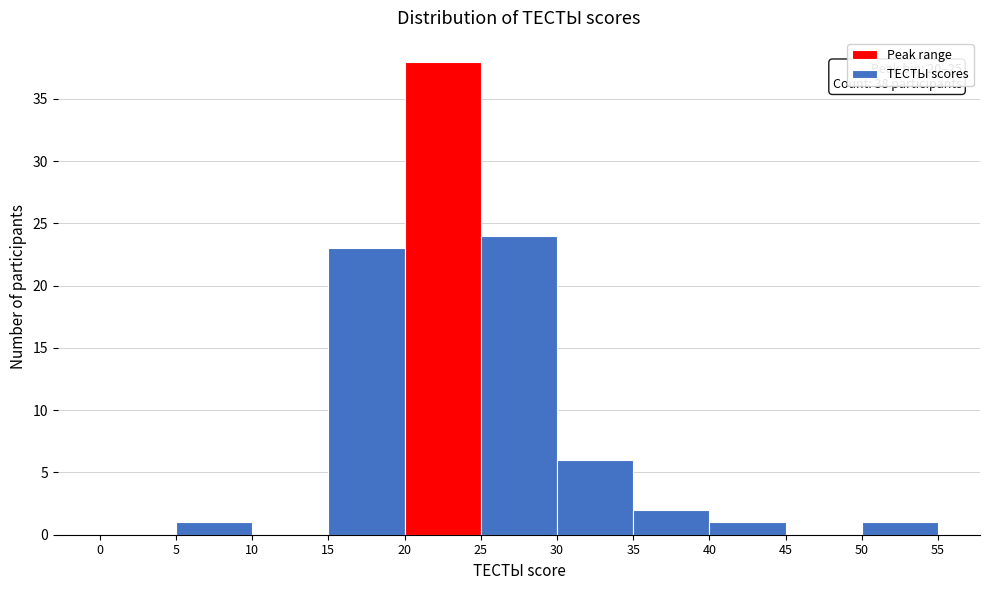

Which range on the x-axis has the tallest bar?

20 to 25